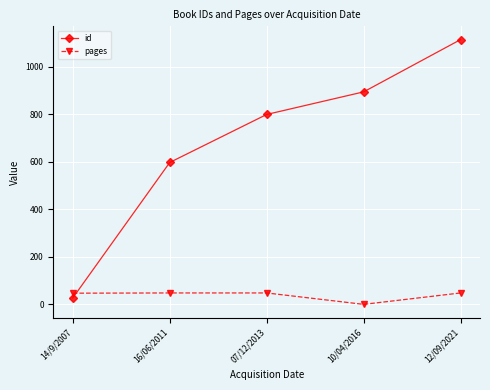

What is the label of the 2nd point from the right?

10/04/2016